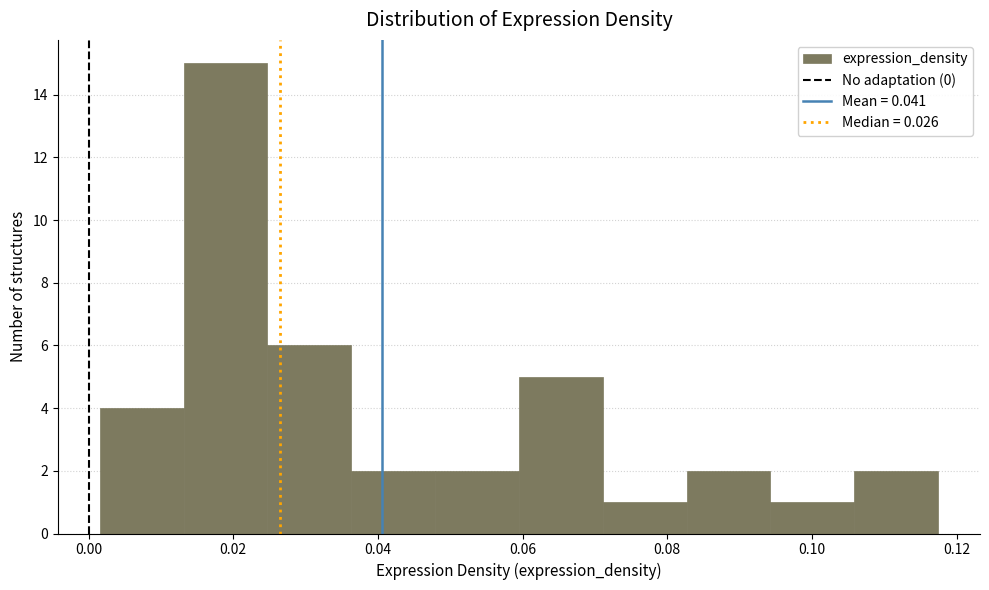

Reading left to right, transcribe this chart: for each bar, give the range it covers on the x-axis and its height. Neither the bar edges nor the heights are printed on the chart, so give them approximately, as read against the axes.

0.002 to 0.014: 4
0.014 to 0.024: 15
0.024 to 0.036: 6
0.036 to 0.048: 2
0.048 to 0.060: 2
0.060 to 0.072: 5
0.072 to 0.082: 1
0.082 to 0.094: 2
0.094 to 0.106: 1
0.106 to 0.118: 2